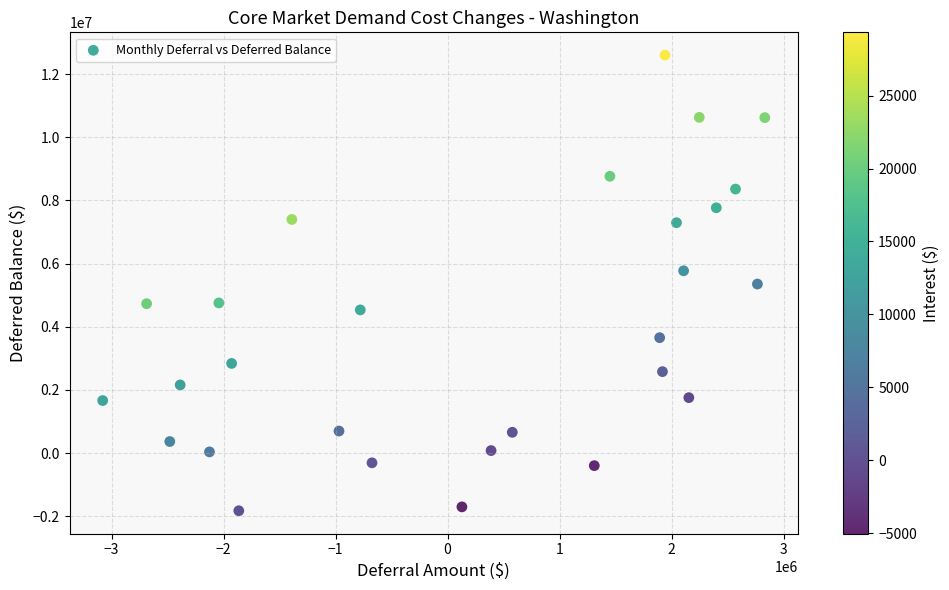

What is the range of Y values (max minus min)?

14425413.6